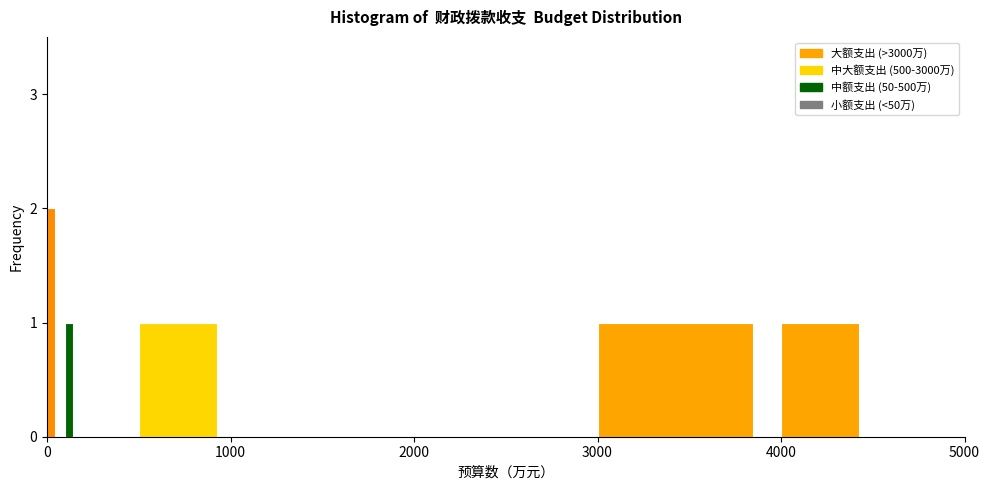

Around what value on the x-axis is the tallest bar? Give the approximate position of its centre, as read against the axis.

0